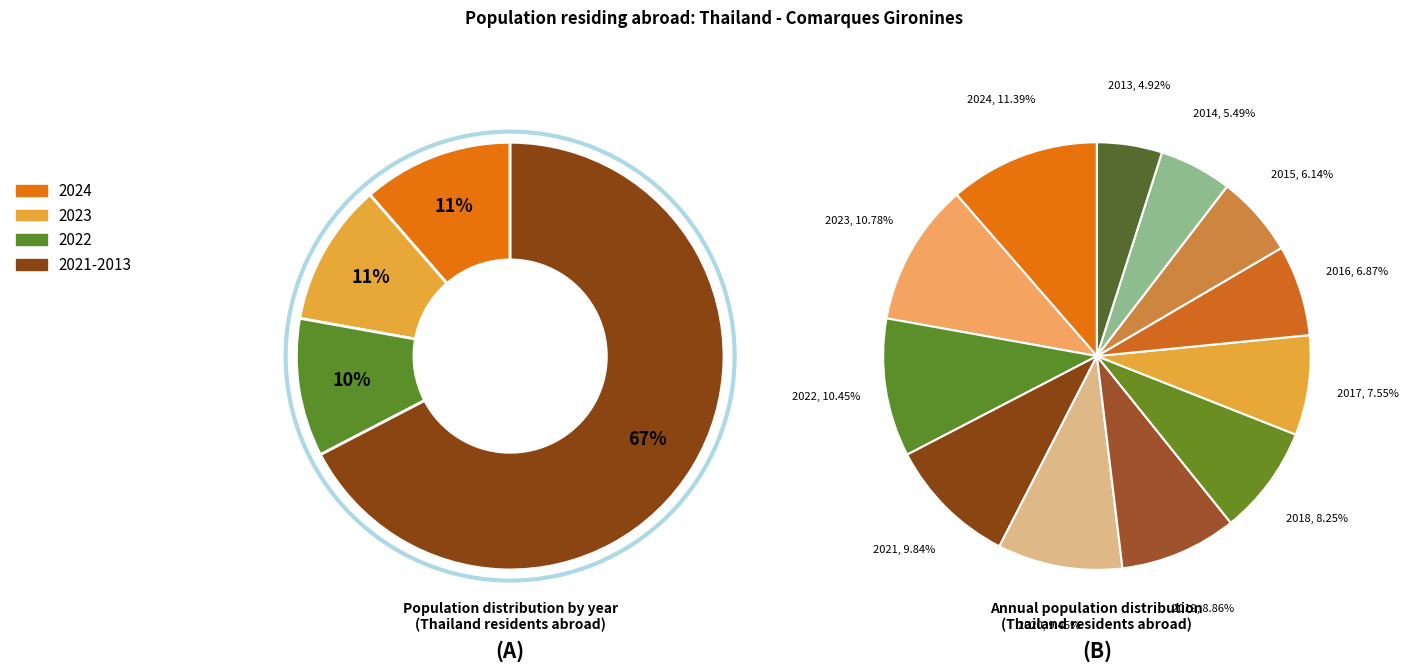

Rank the categories by value from highest to lowest.

2024, 2023, 2022, 2021, 2020, 2019, 2018, 2017, 2016, 2015, 2014, 2013